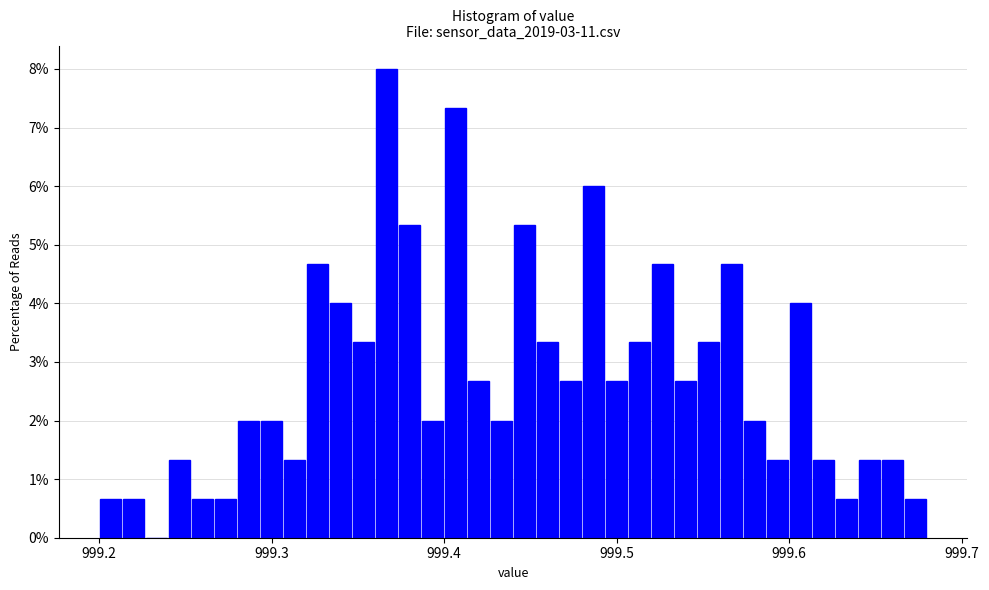

Read against the x-axis, roughly where is the centre of the tallest bar?

999.37